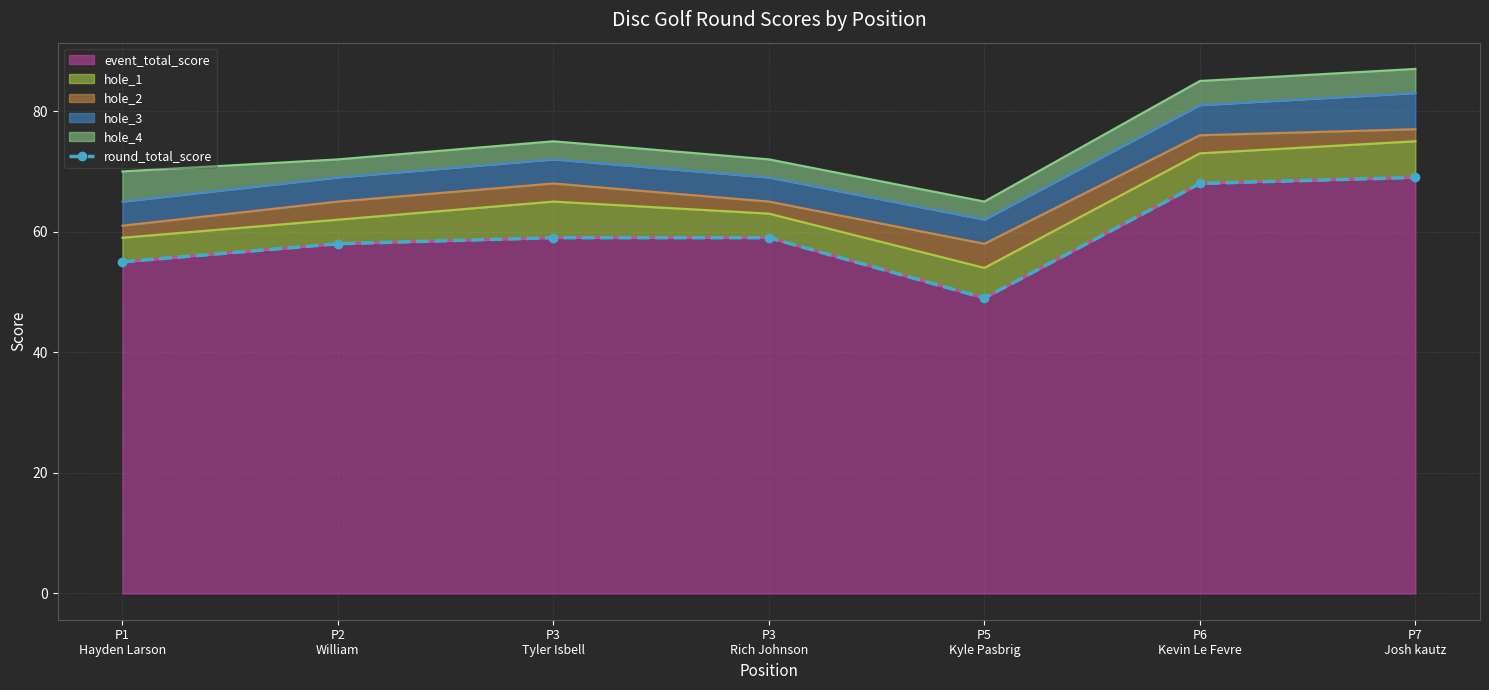

Is it true that the value at P2
William is 32?

False